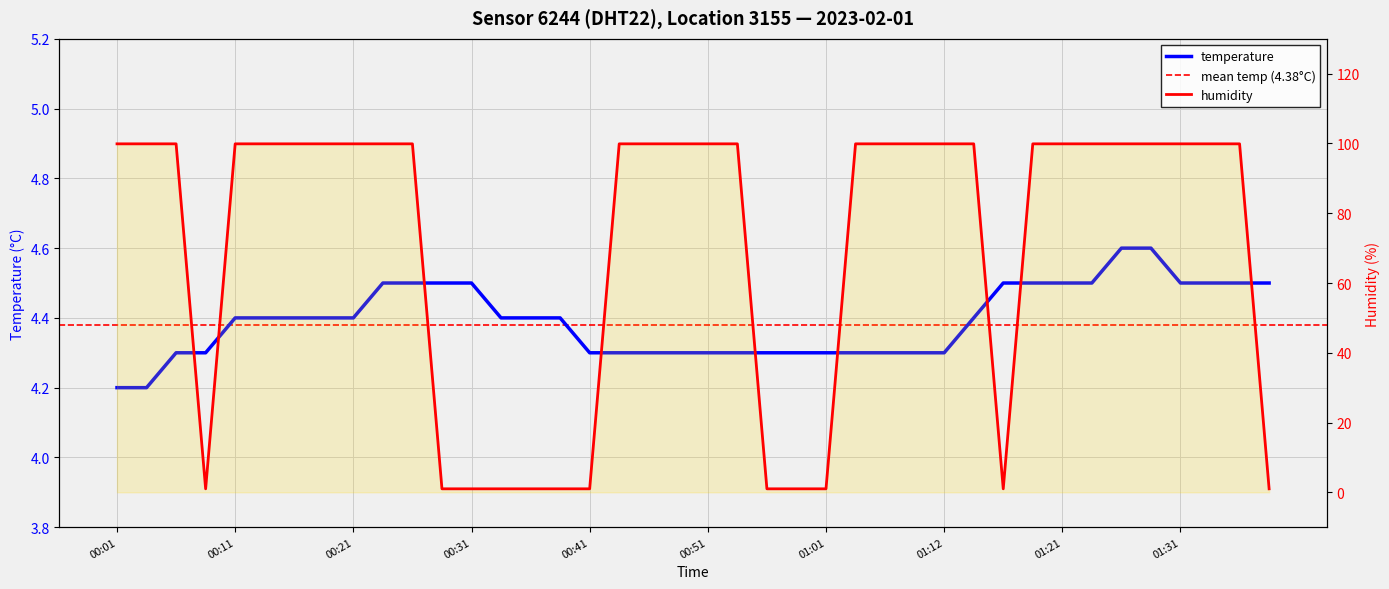

At which label does humidity reach its minimum?

00:09